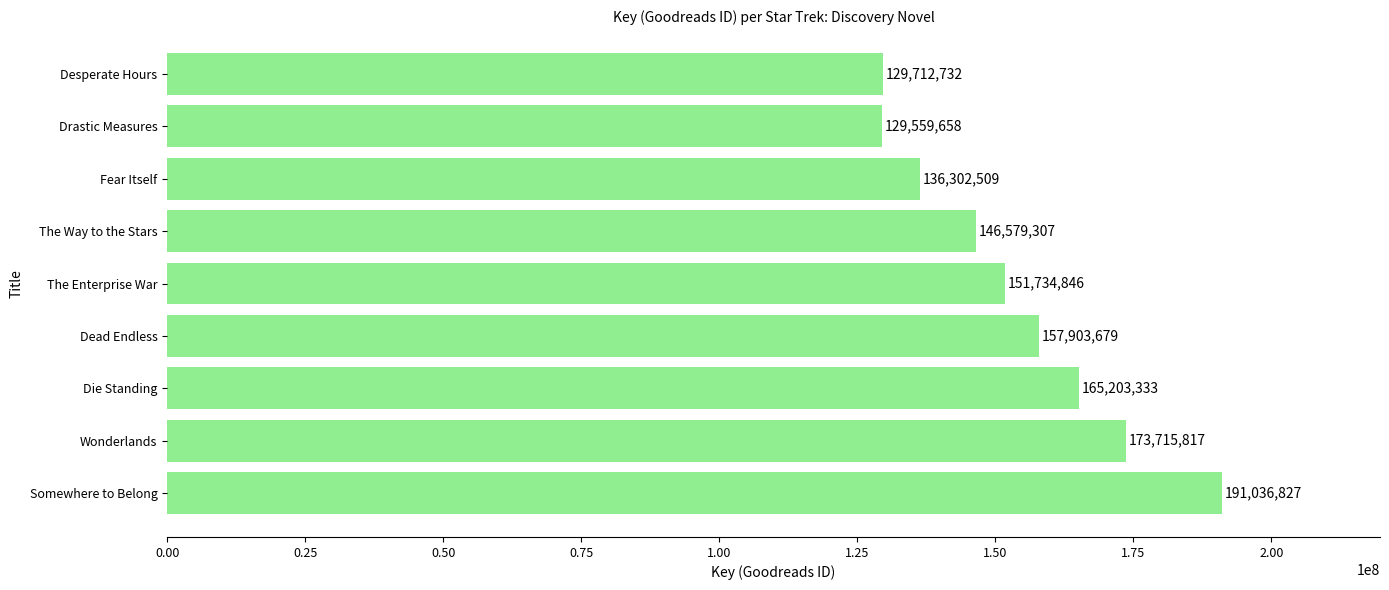

Count the number of categories in the chart.

9